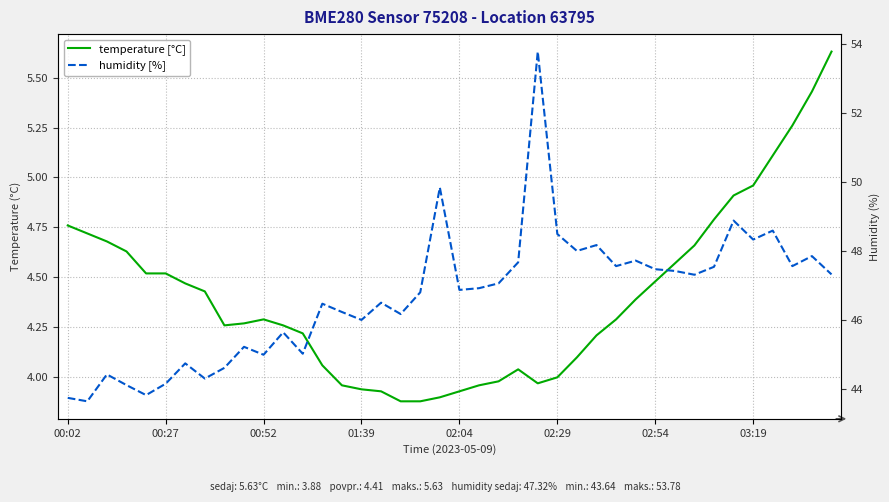

What position from the left is 8?

9